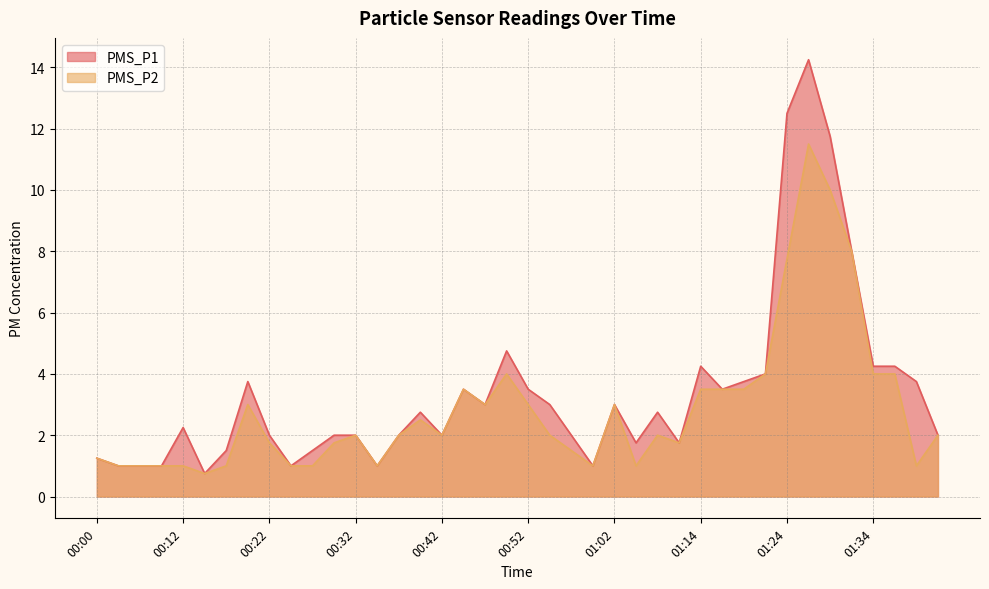

How many lines are shown in the chart?

2